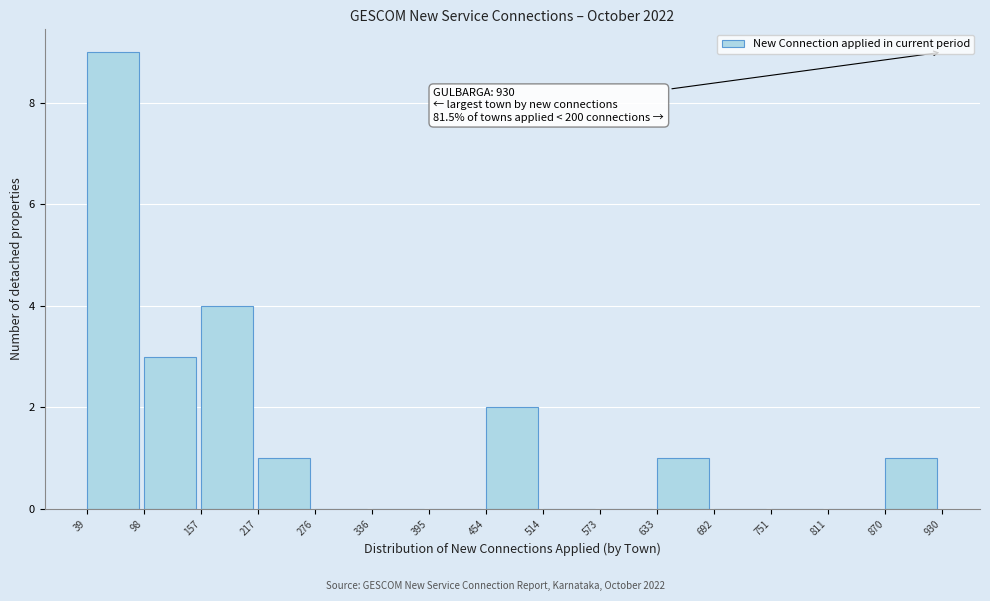

Over which range of the x-axis is the bar tallest?

39 to 98